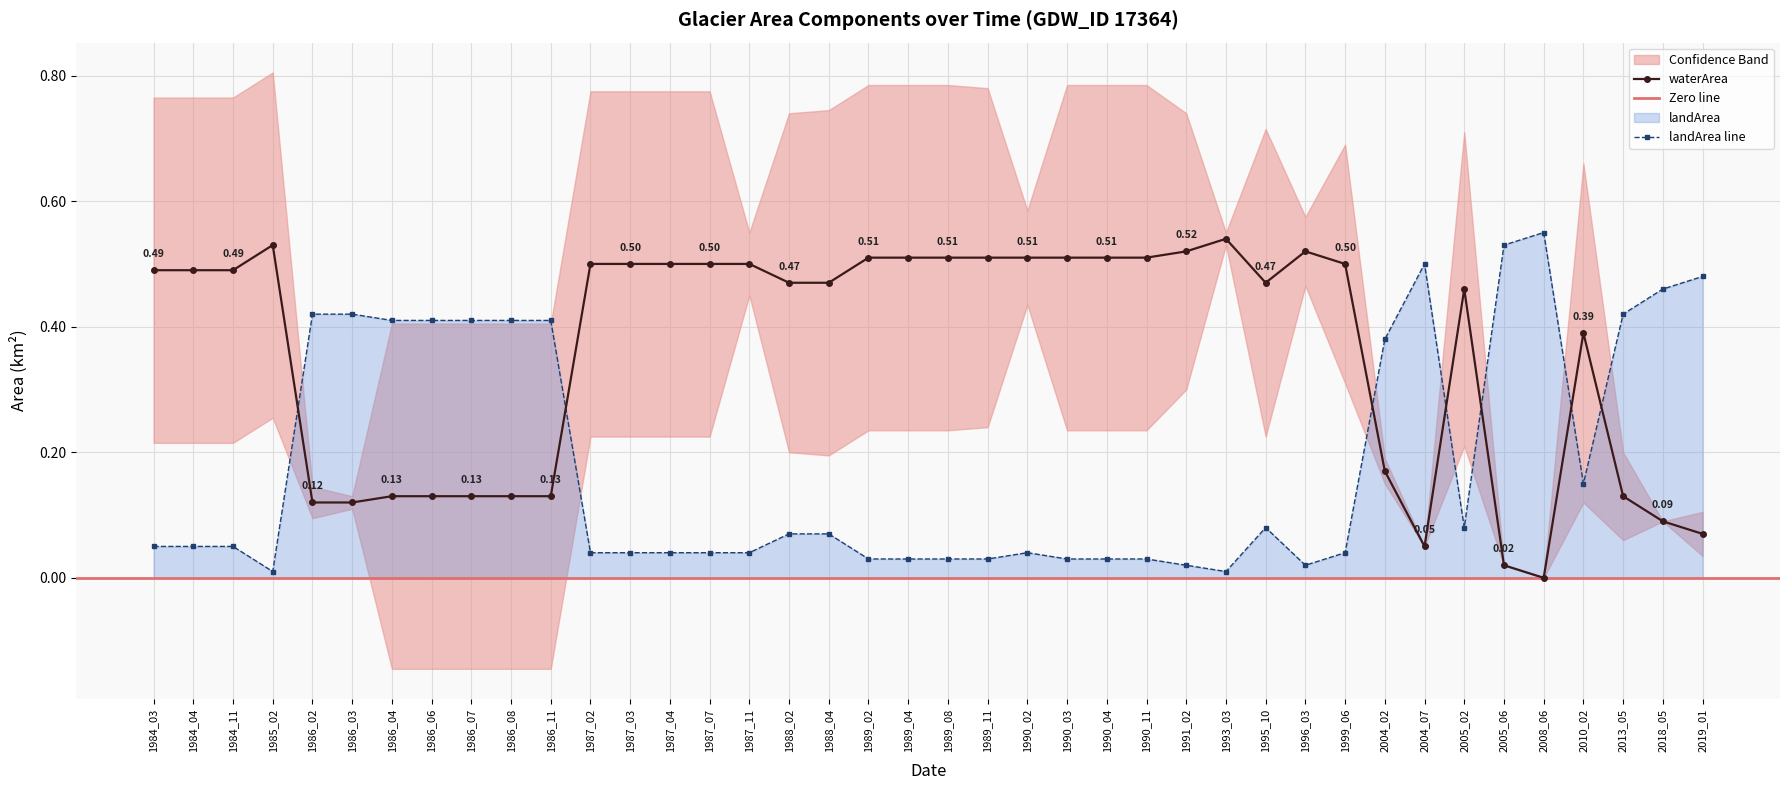

What is the sum of all waterArea values?

14.3